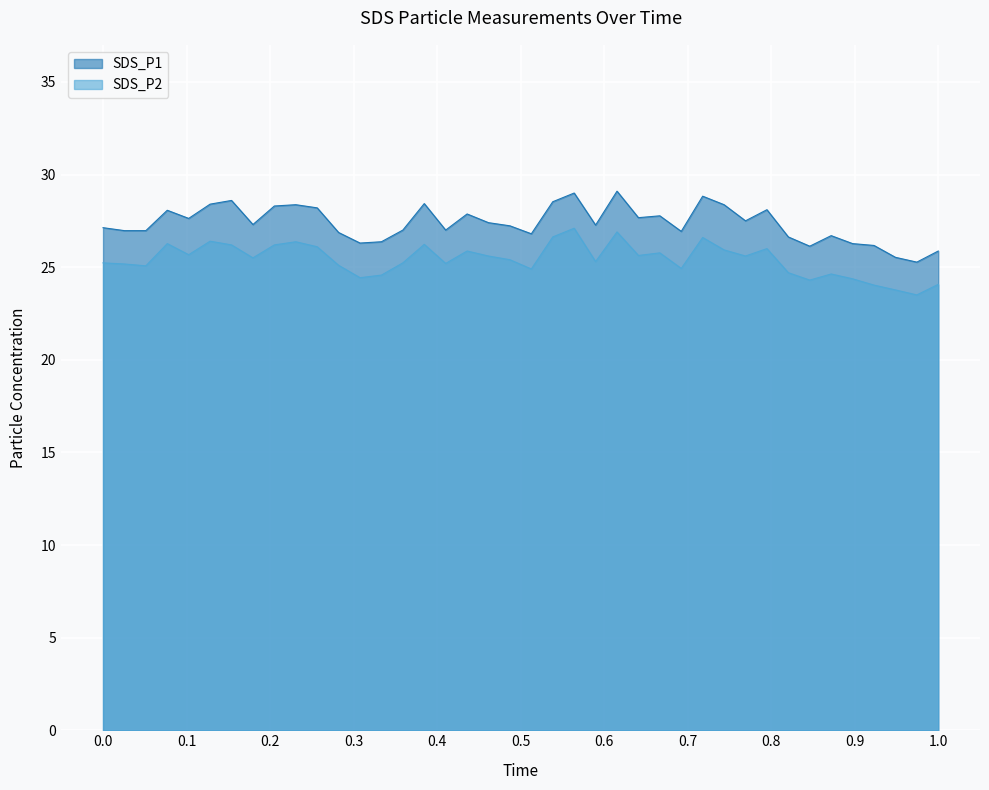

True or false: SDS_P2 and SDS_P1 intersect in this chart.

False